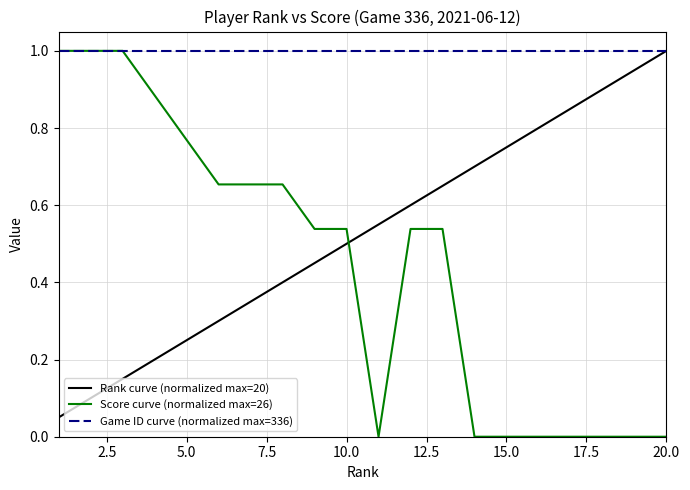

Which series has the largest range (max minus min)?

Score curve (normalized max=26)